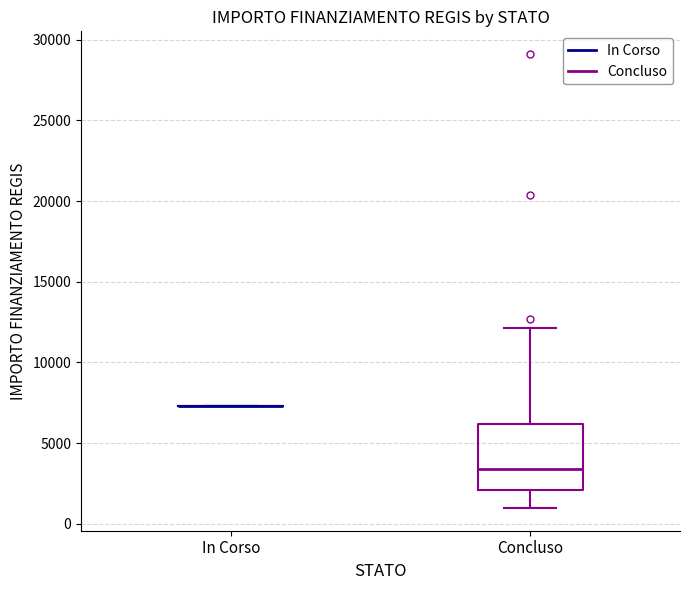

Where is the upper edge of the box for Concluso on the y-axis? The values are not printed on the chart, so give them approximately, as read against the axis.

6000